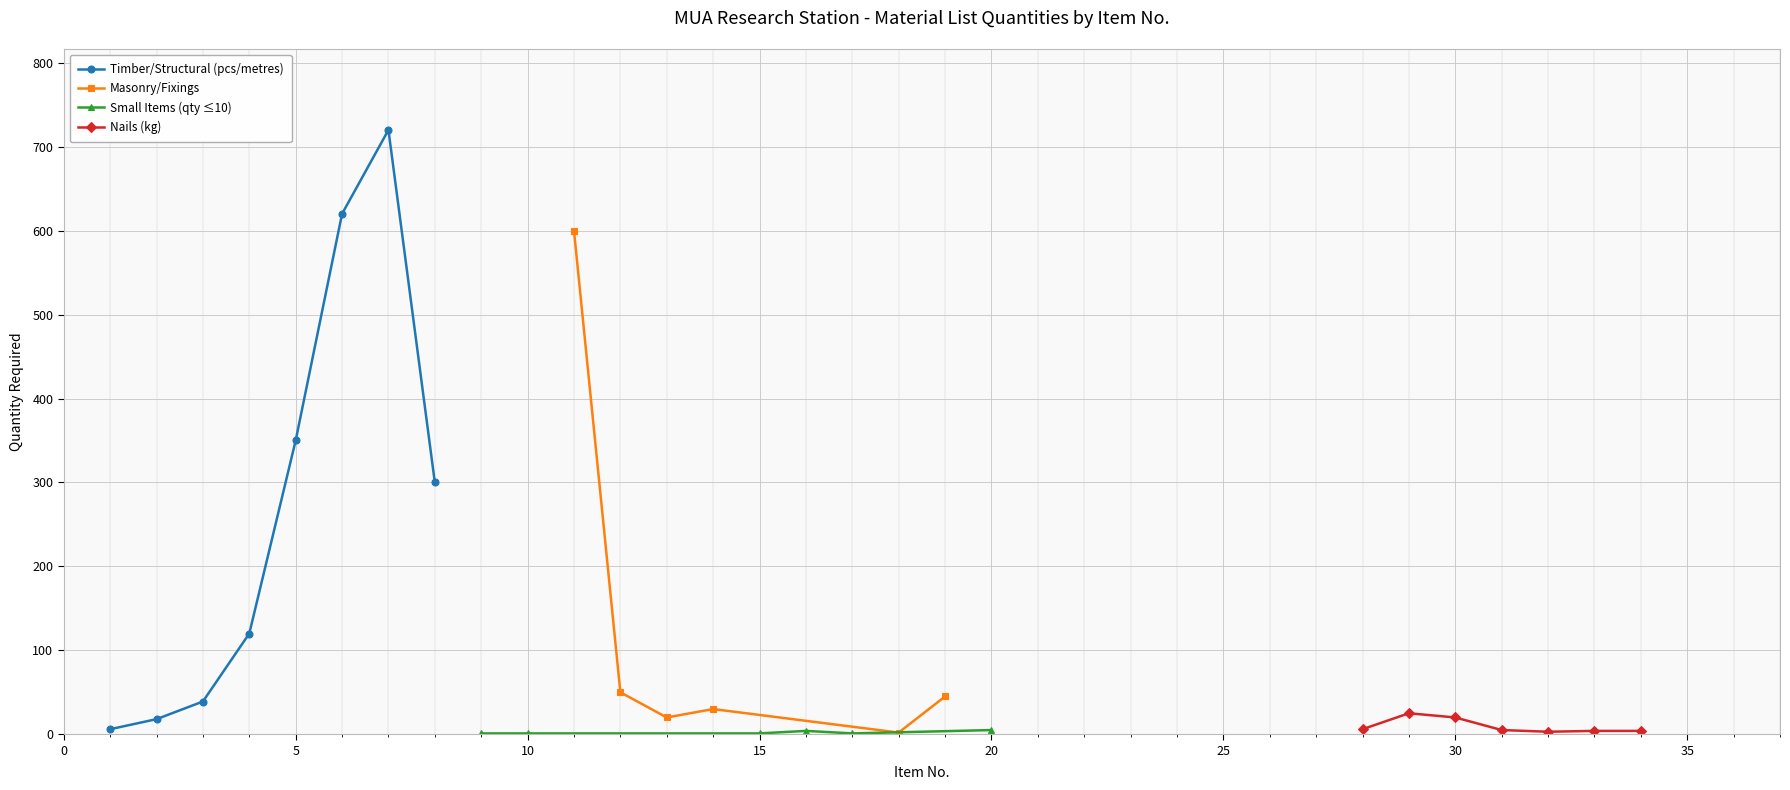

True or false: Structural Pcs and Timber (metres) cross at least once.

False